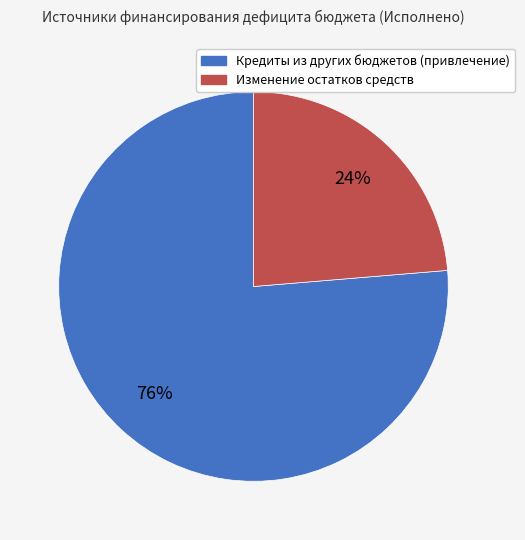

How many slices are in this pie chart?

2